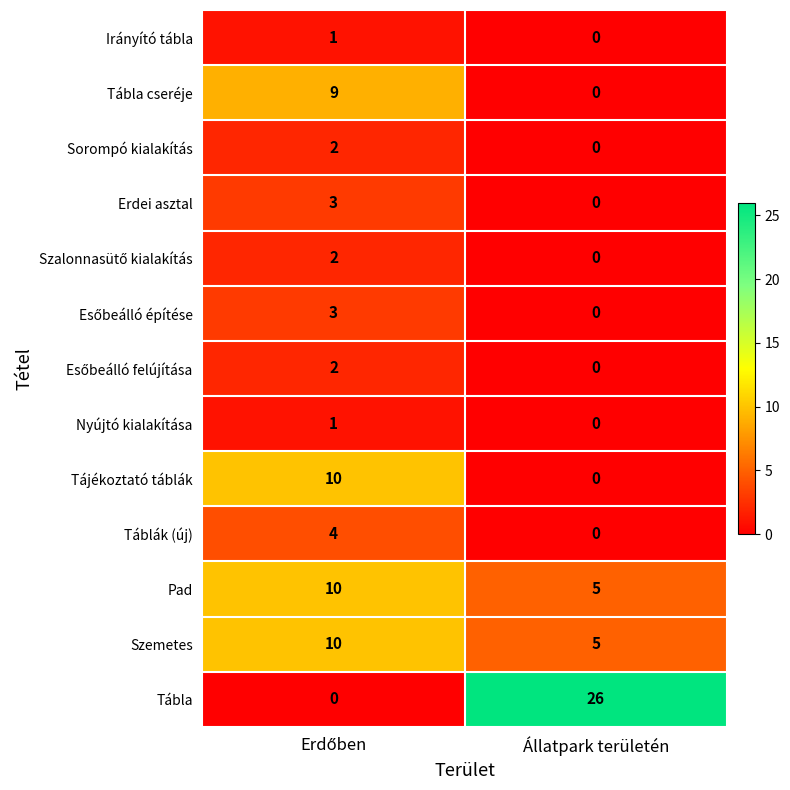

Read the Tábla value at Állatpark területén, to the nearest 10.

30